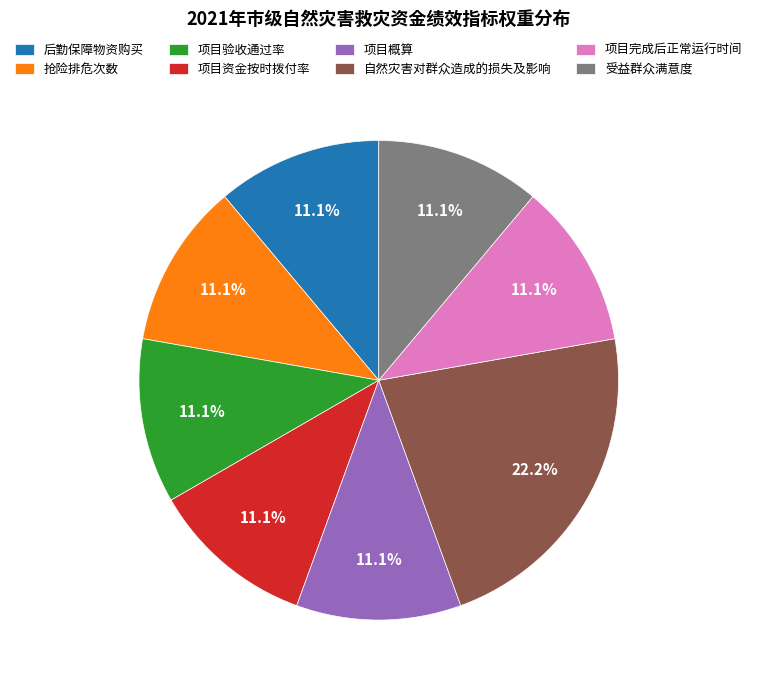

To the nearest percent, what is the difference between the 自然灾害对群众造成的损失及影响 and 项目完成后正常运行时间 slice percentages?

11%